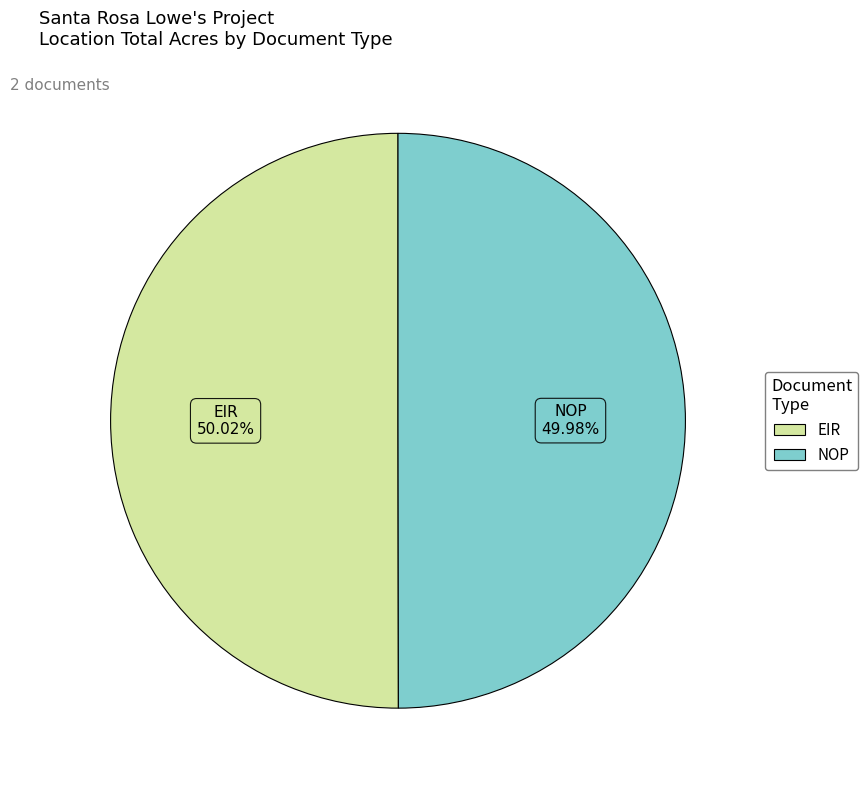

Is there a majority slice in this chart?

Yes